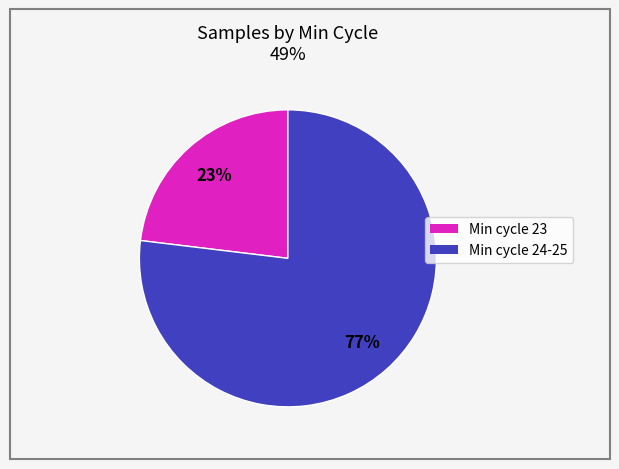

To the nearest percent, what is the average slice percentage?

50%